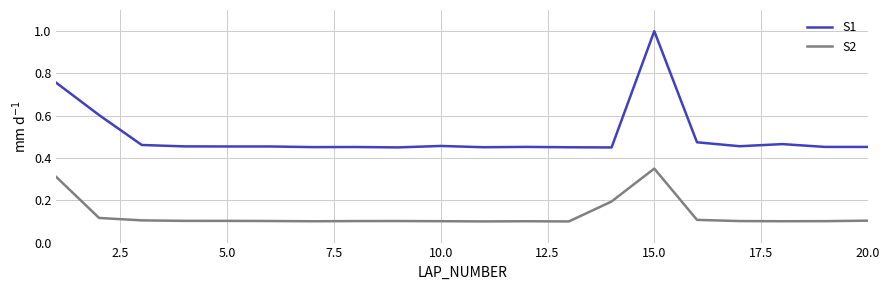

List the series in order of their overall mean, lowest first.

S2, S1